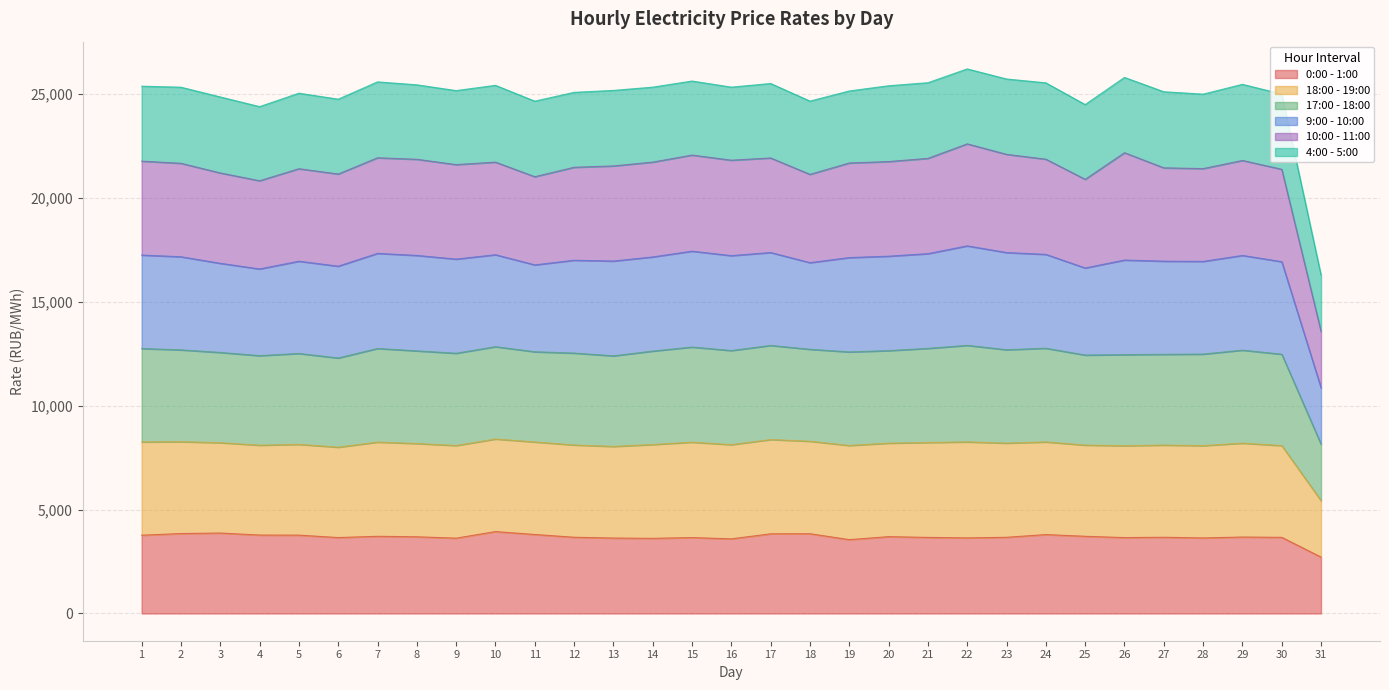

Does the chart display data point markers on the line(s)?

No